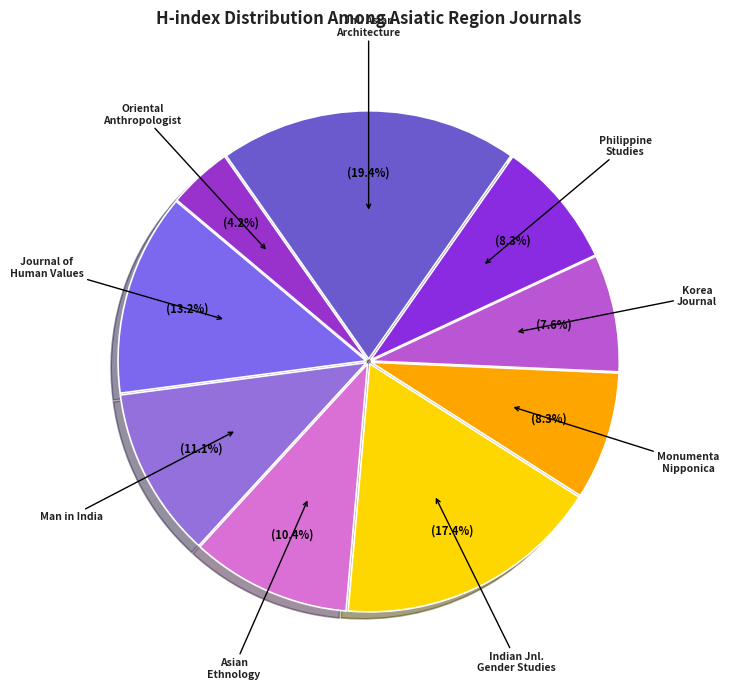

What percentage do Philippine Studies and Oriental Anthropologist together represent?

12.5%